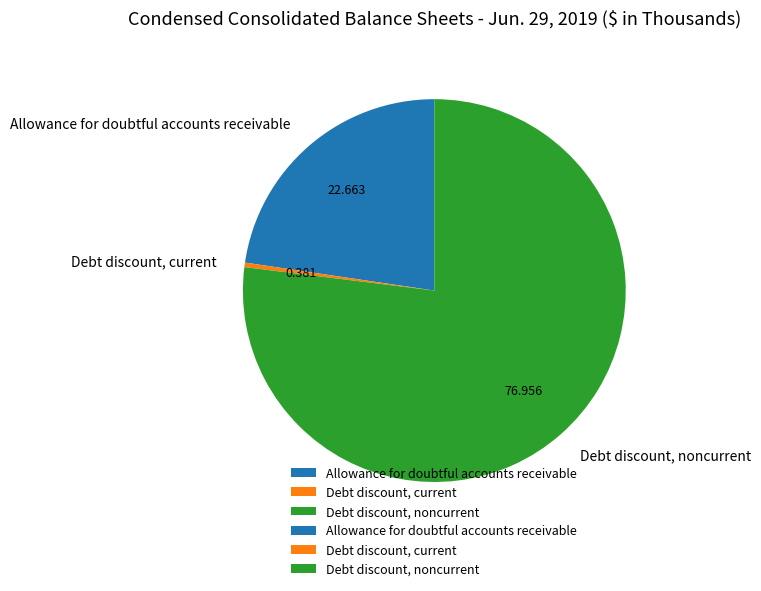

Is Allowance for doubtful accounts receivable the majority of the pie?

No